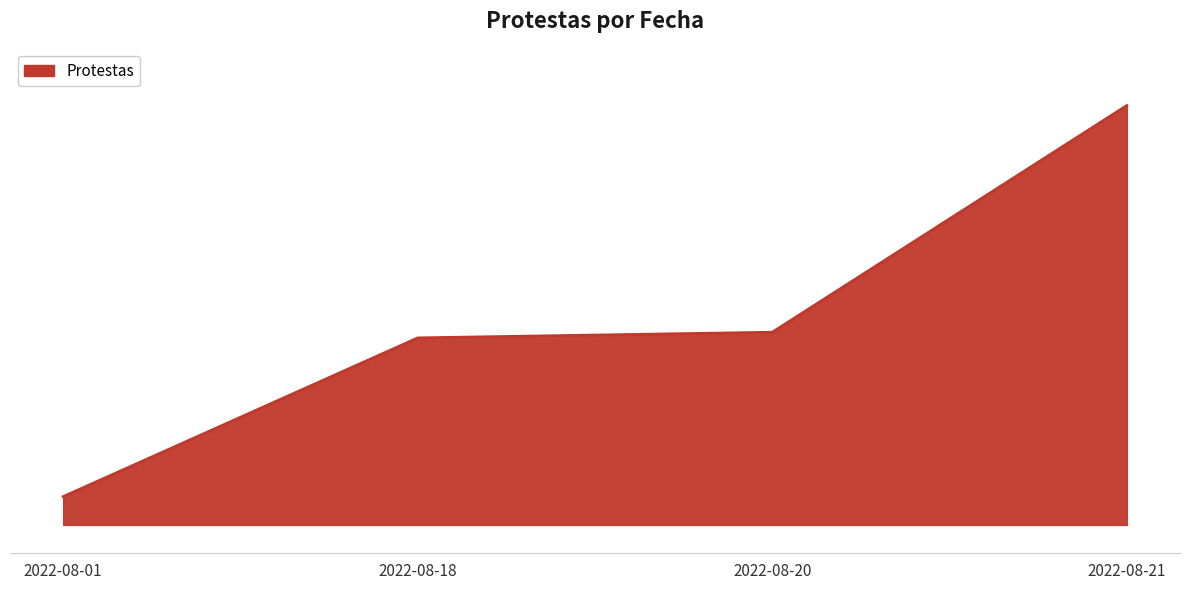

Does the chart display data point markers on the line(s)?

No